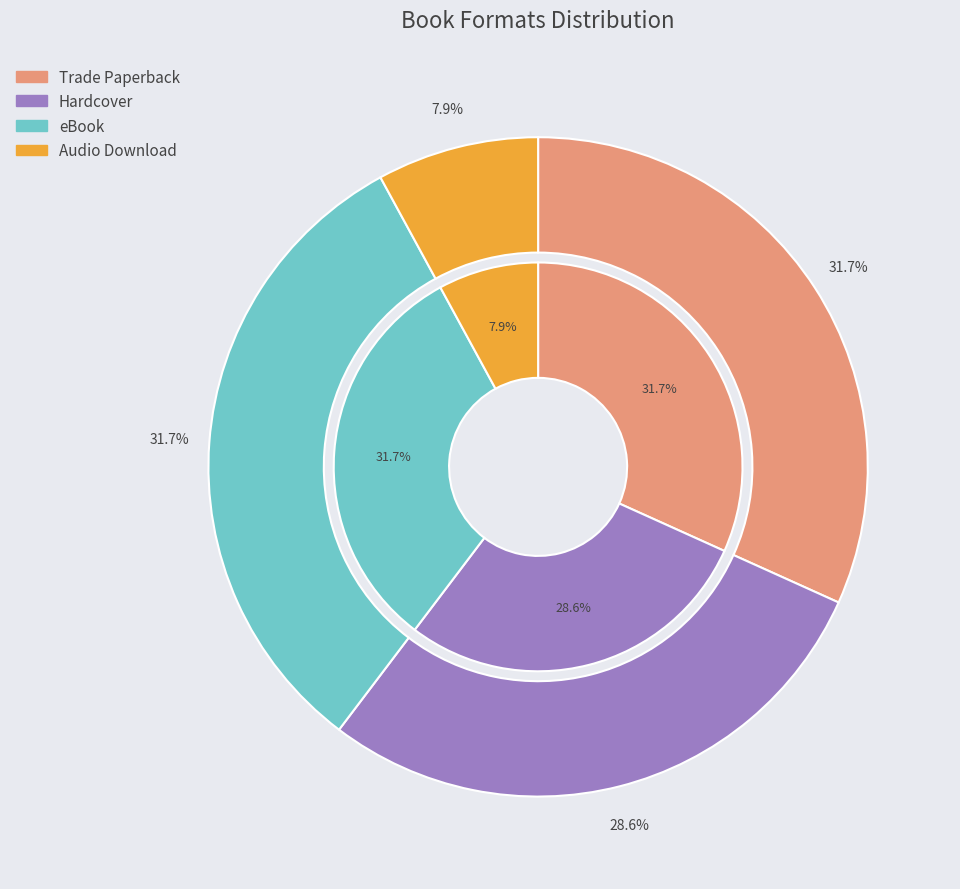

True or false: Audio Download accounts for 2% of the total.

False